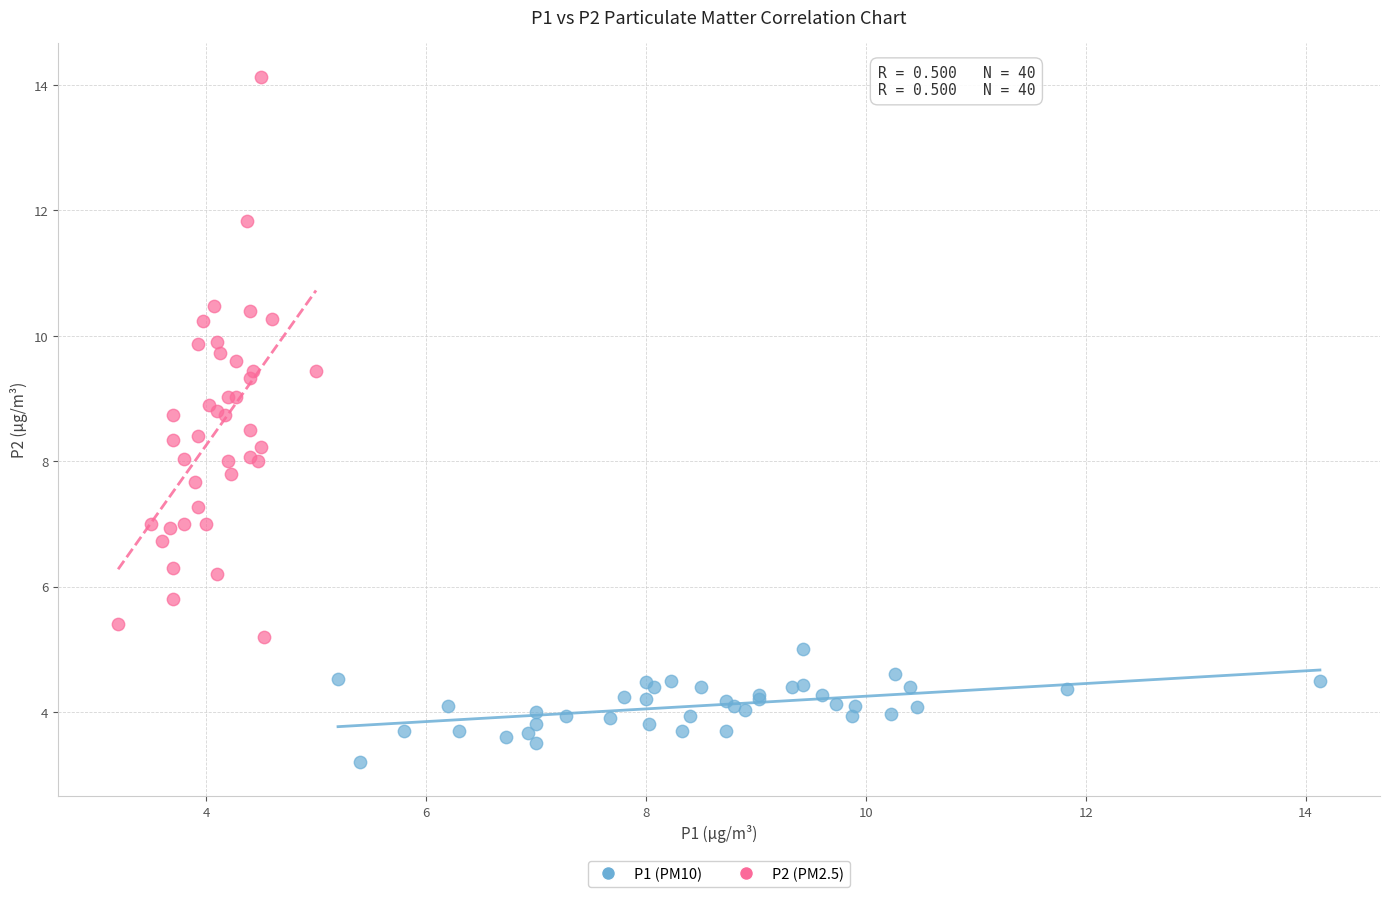

Which series reaches the minimum Y coordinate?

P1 (PM10)